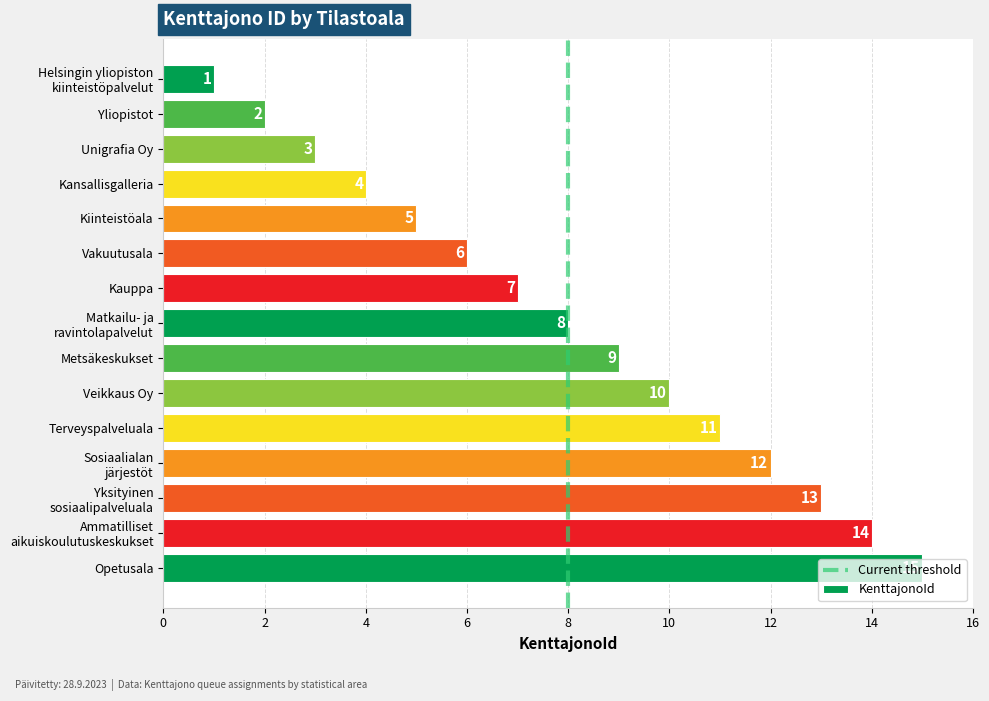

What is the maximum value shown in the chart?

15